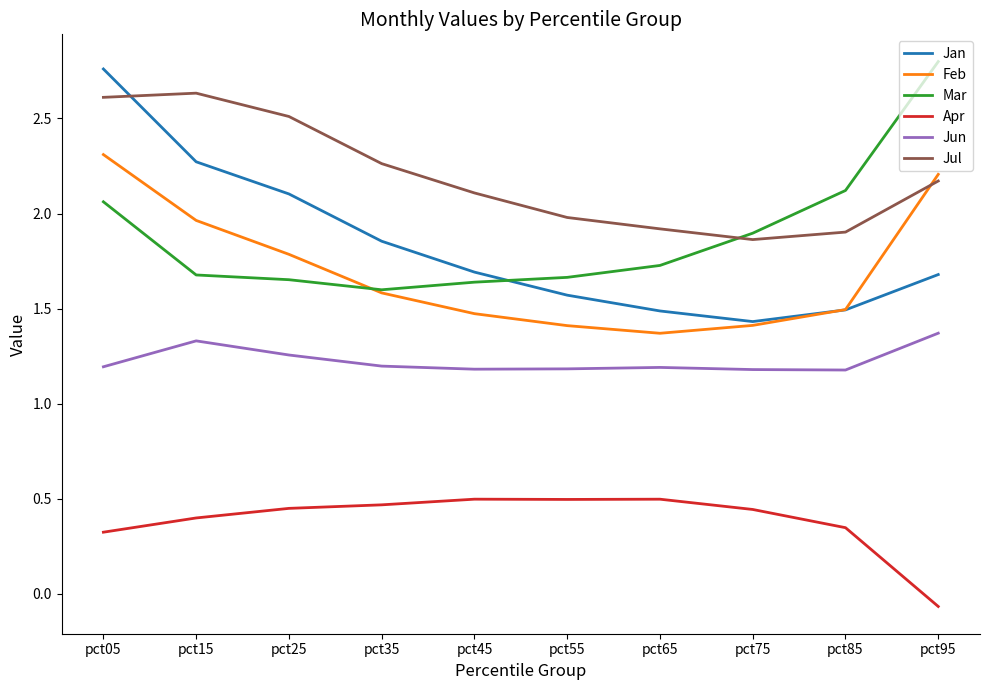

Is it true that Feb equals 3.1 at pct05?

False